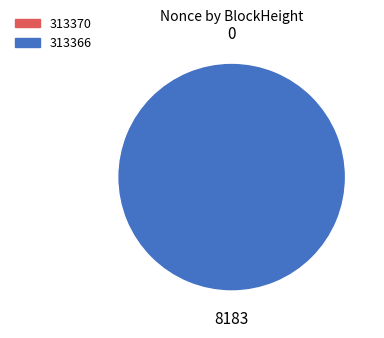

True or false: 313370 accounts for 0% of the total.

True